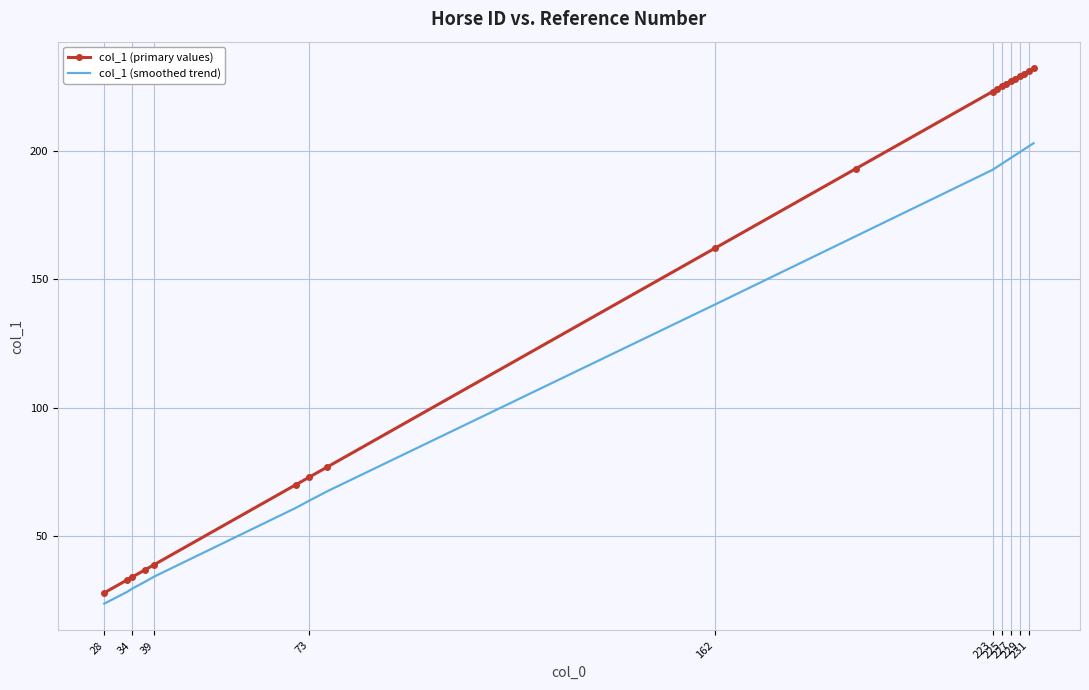

Rank the series by their average value, from lowest to highest.

col_1 (smoothed trend), col_1 (primary values)